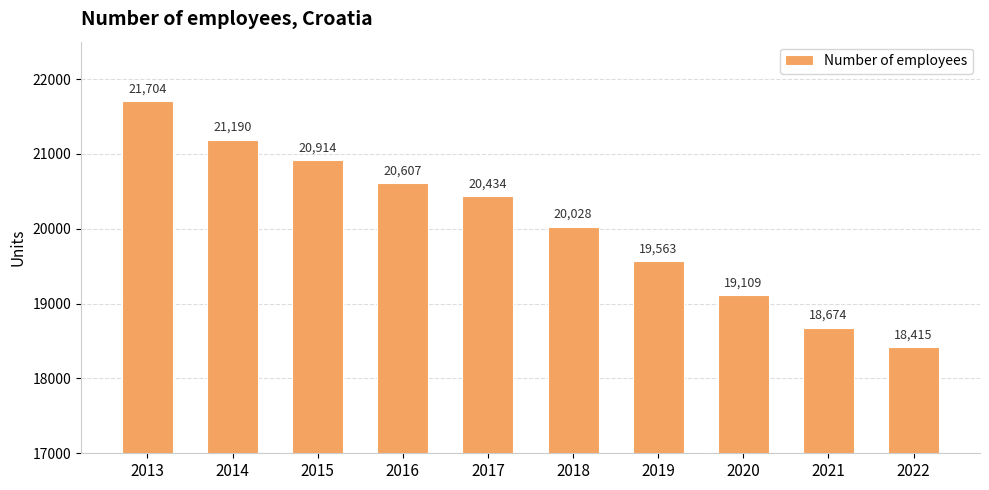

Is it true that the value at 2015 is 5198?

False